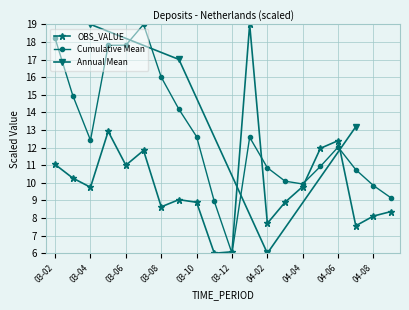

At which category does OBS_VALUE reach its first local valley?

03-04